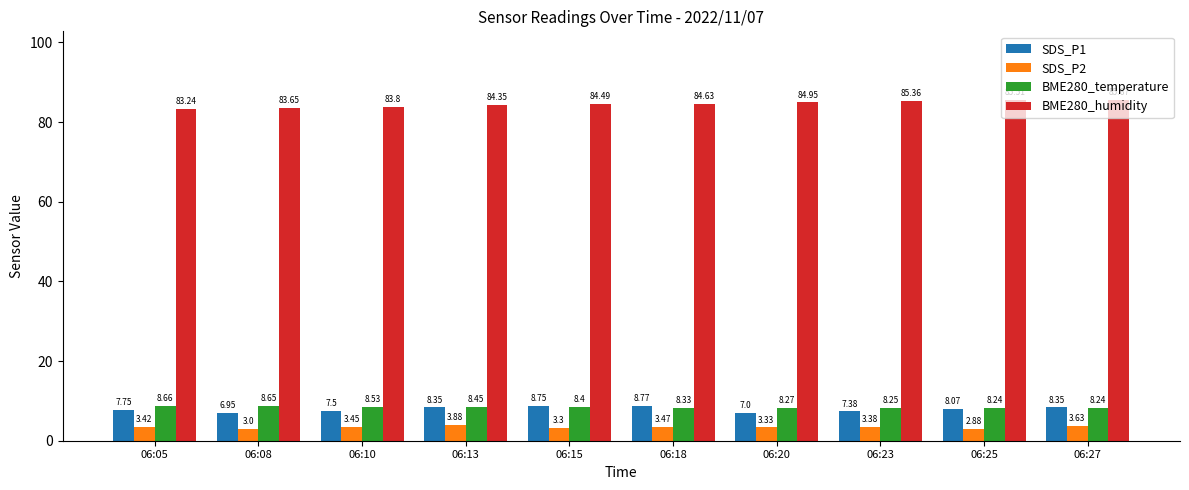

Which category has the highest value across all series?

06:27